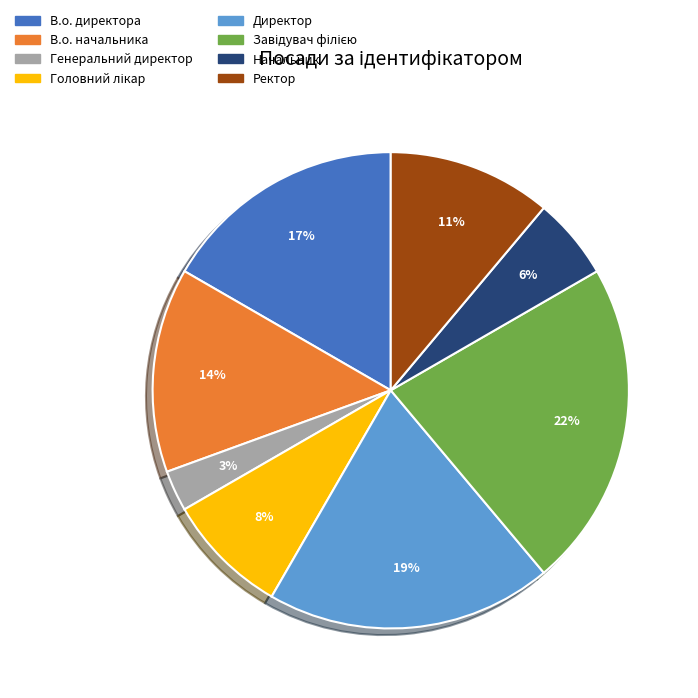

To the nearest percent, what is the average slice percentage?

12%